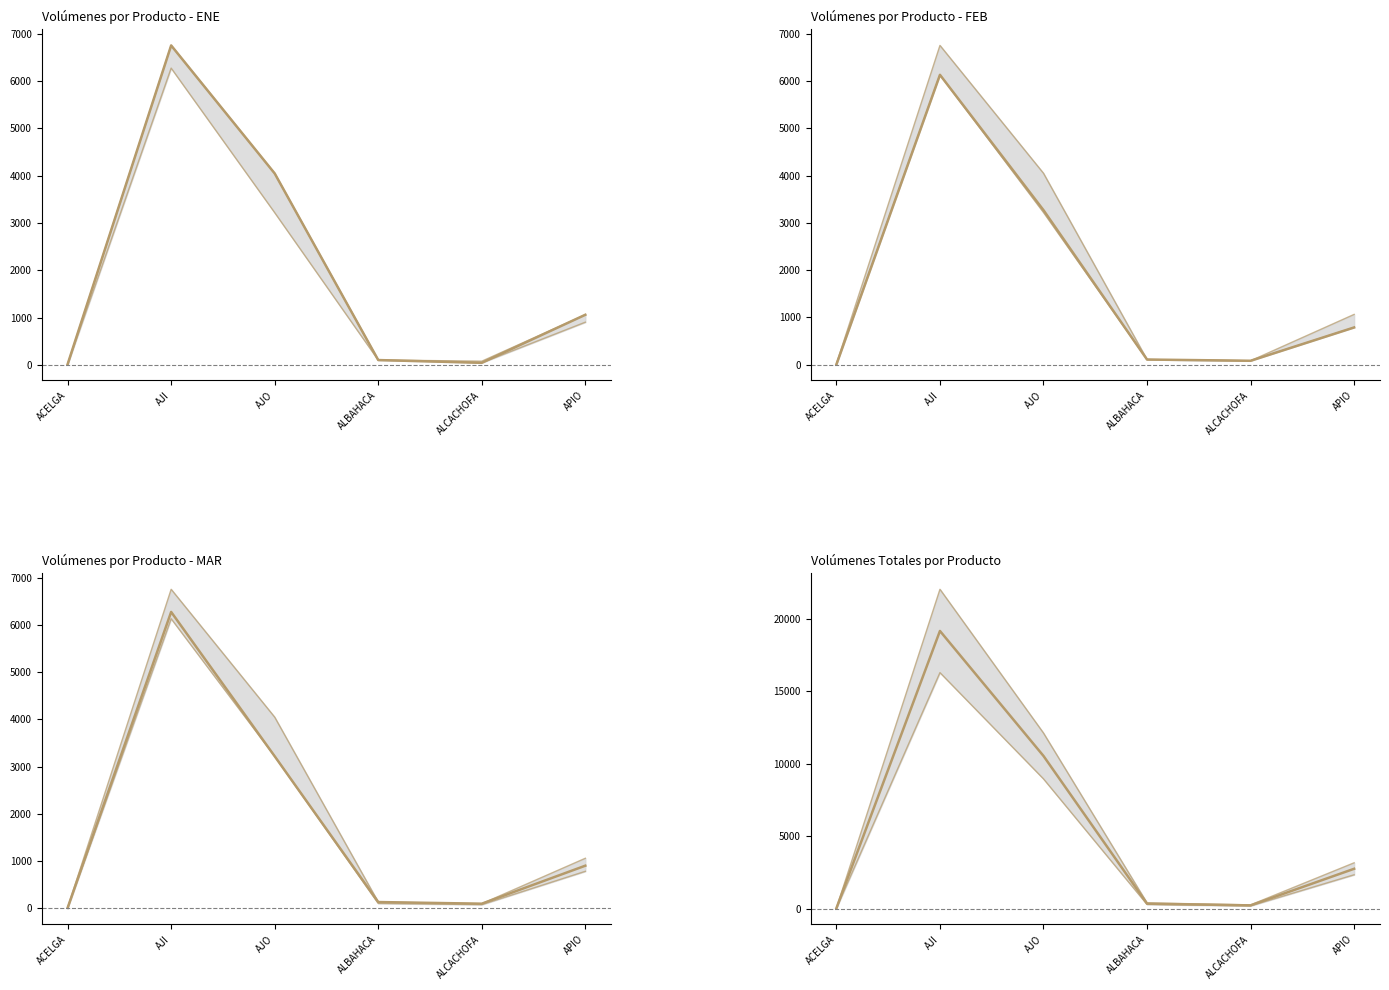

What is the difference between the second highest and second lowest values in the upper series?

11853.0